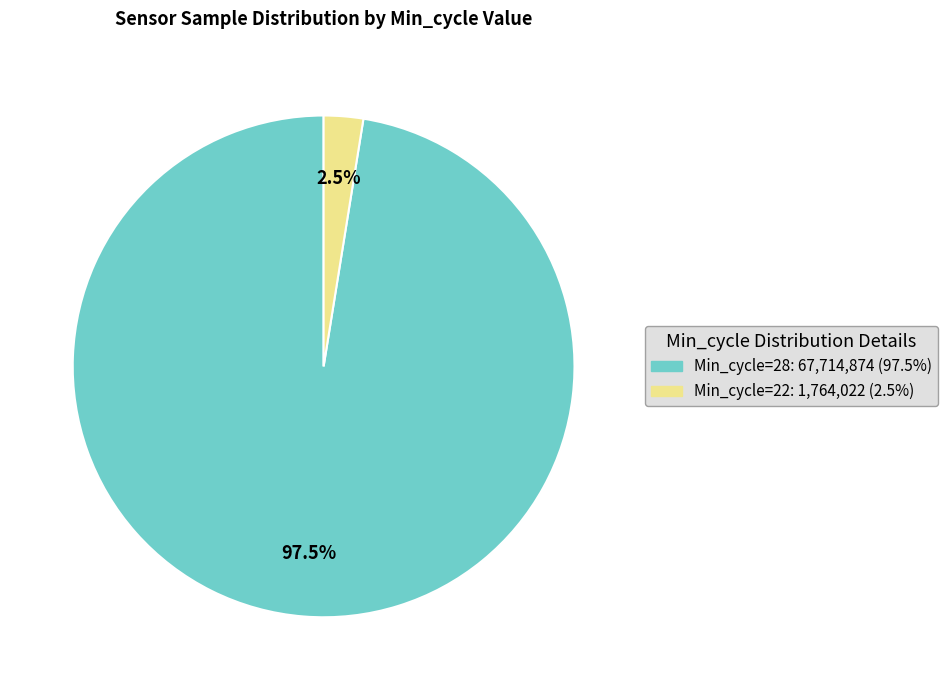

Which has a higher value, Min_cycle=22: 1,764,022 (2.5%) or Min_cycle=28: 67,714,874 (97.5%)?

Min_cycle=28: 67,714,874 (97.5%)